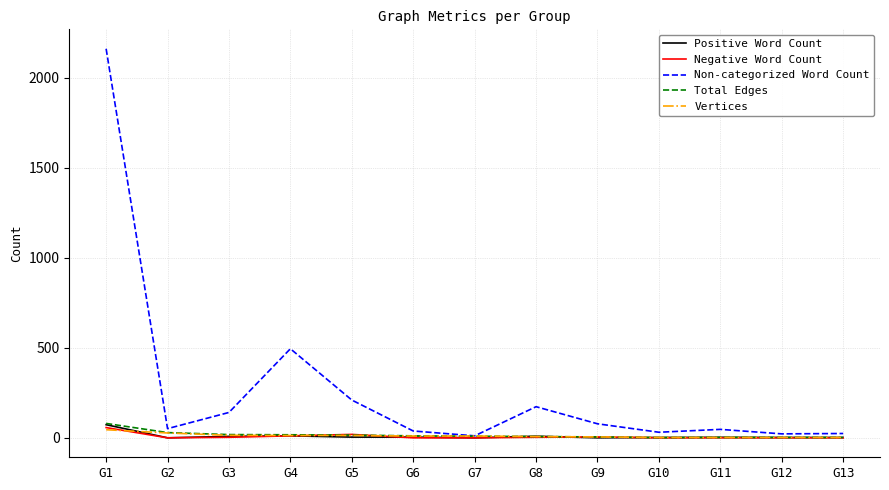

The value of Non-categorized Word Count at G8 is 302. True or false?

False